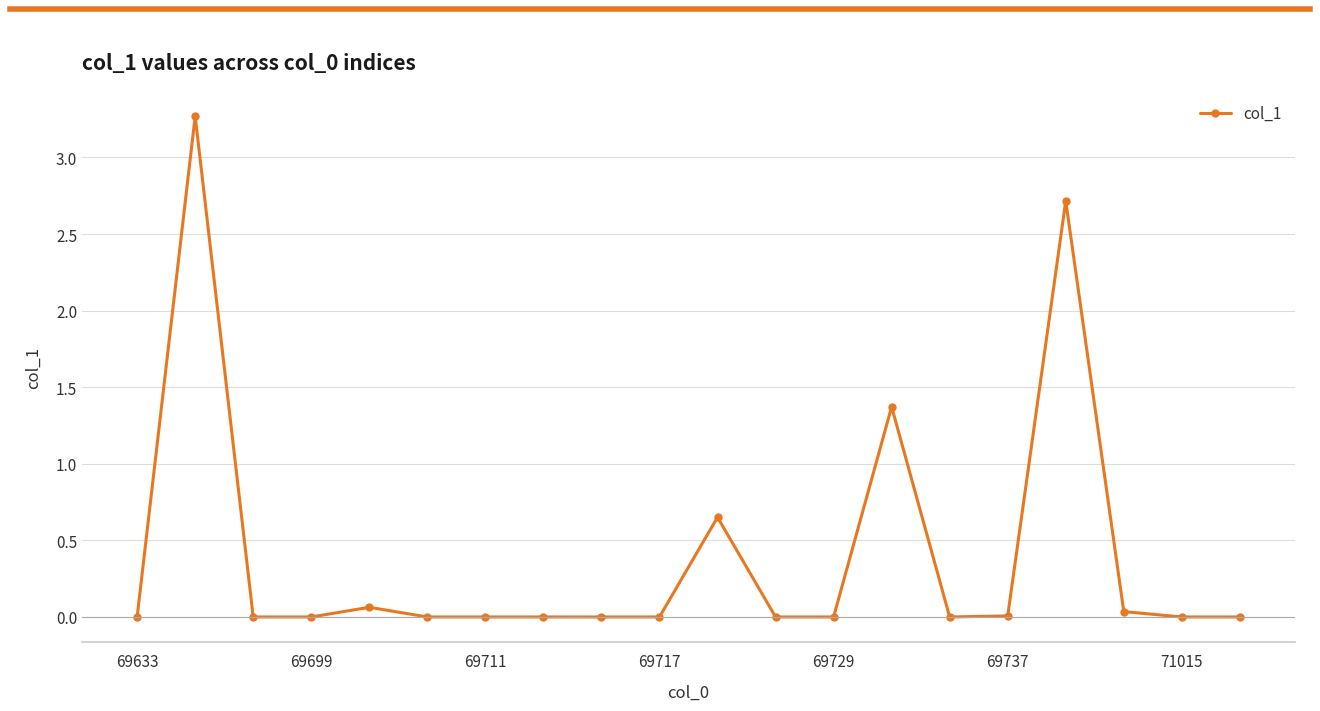

Is this an area chart (filled region under the line)?

No